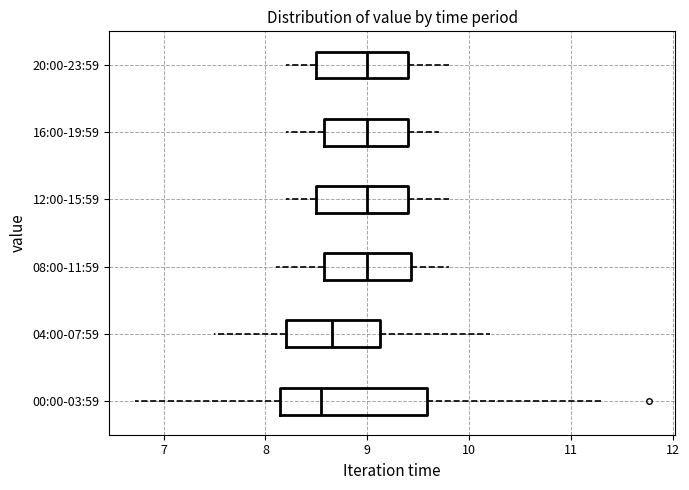

Reading bottom to top, read every box against the x-axis: the position of its median line, the range the box covers, and the ends of its whiskers. The values are not printed on the chart, so give them approximately, as read against the axis.

00:00-03:59: median 8.5, box 8.1 to 9.6, whiskers 6.7 to 11.3
04:00-07:59: median 8.7, box 8.2 to 9.1, whiskers 7.5 to 10.2
08:00-11:59: median 9.0, box 8.6 to 9.4, whiskers 8.1 to 9.8
12:00-15:59: median 9.0, box 8.5 to 9.4, whiskers 8.2 to 9.8
16:00-19:59: median 9.0, box 8.6 to 9.4, whiskers 8.2 to 9.7
20:00-23:59: median 9.0, box 8.5 to 9.4, whiskers 8.2 to 9.8